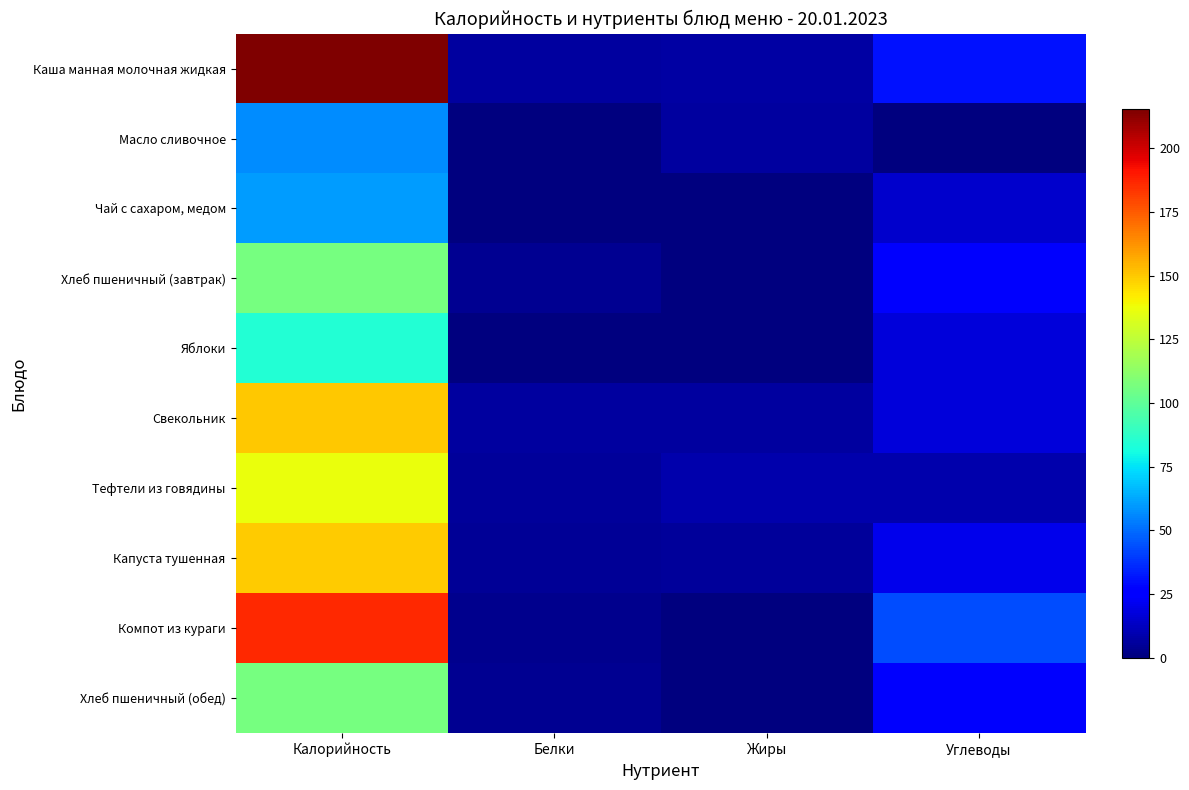

At Углеводы, list the series in order from smallest to largest.

Масло сливочное, Тефтели из говядины, Чай с сахаром, медом, Яблоки, Свекольник, Капуста тушенная, Хлеб пшеничный (завтрак), Хлеб пшеничный (обед), Каша манная молочная жидкая, Компот из кураги